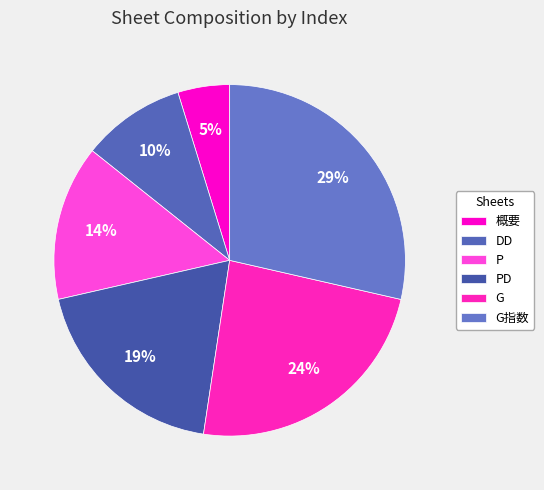

Is it true that P is 14% of the pie?

True